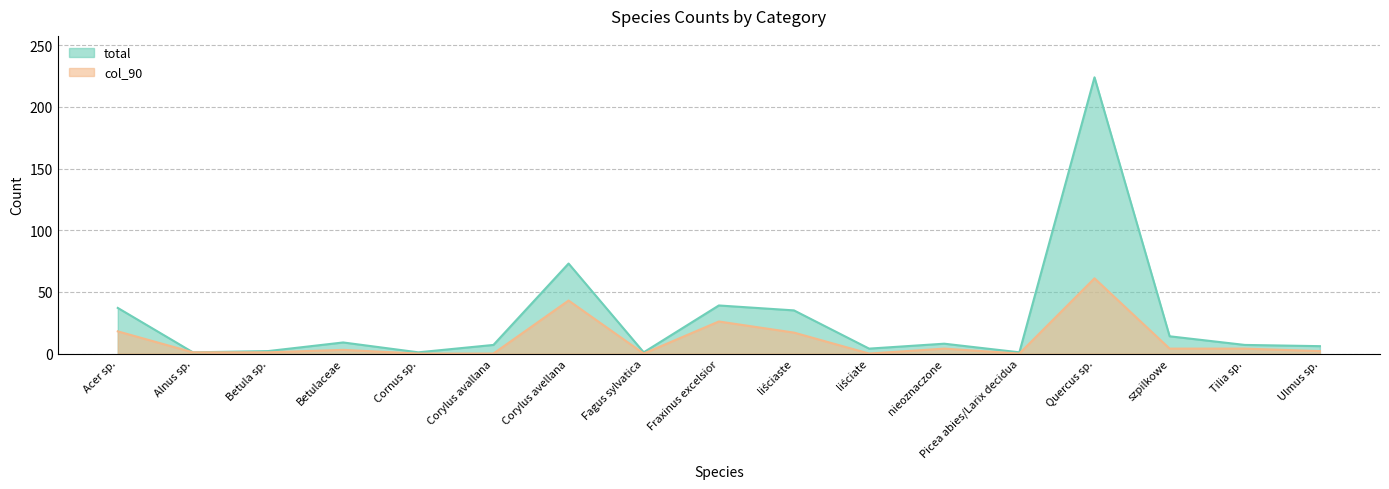

What is the label of the 7th point from the right?

liściate